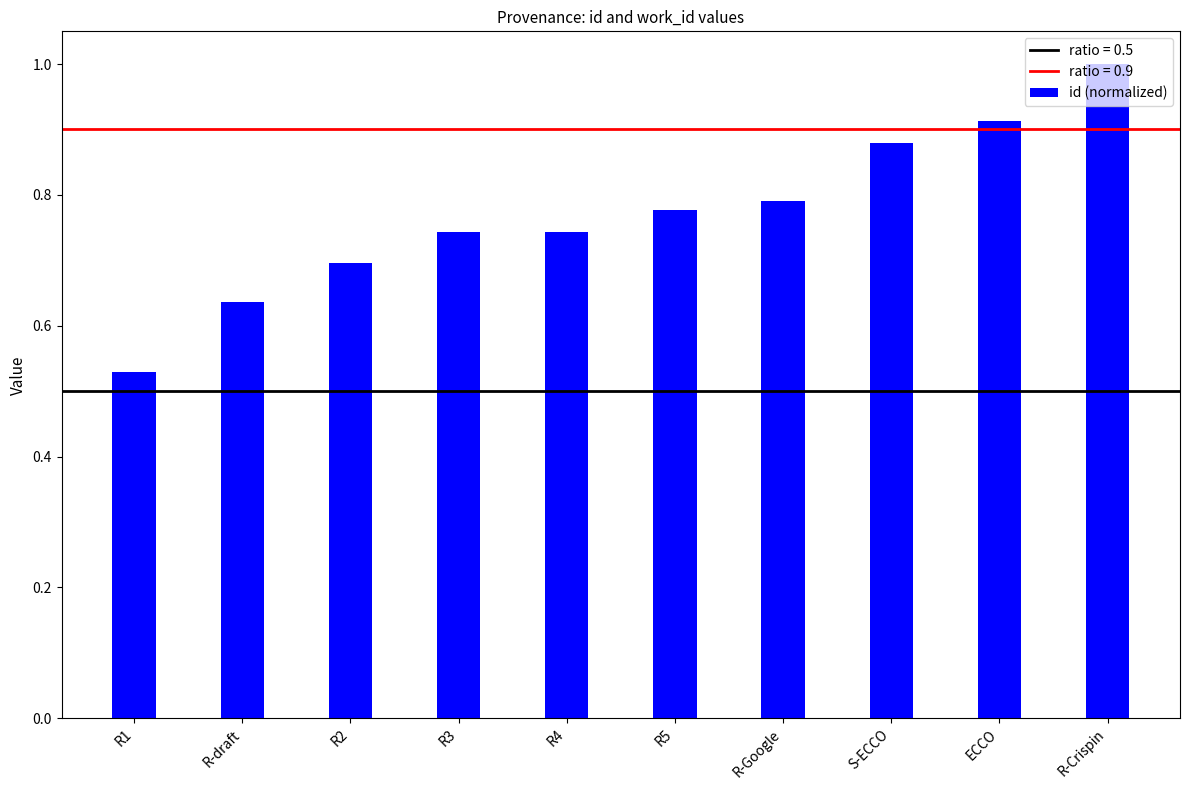

The value at R-Crispin is 1.8. True or false?

False